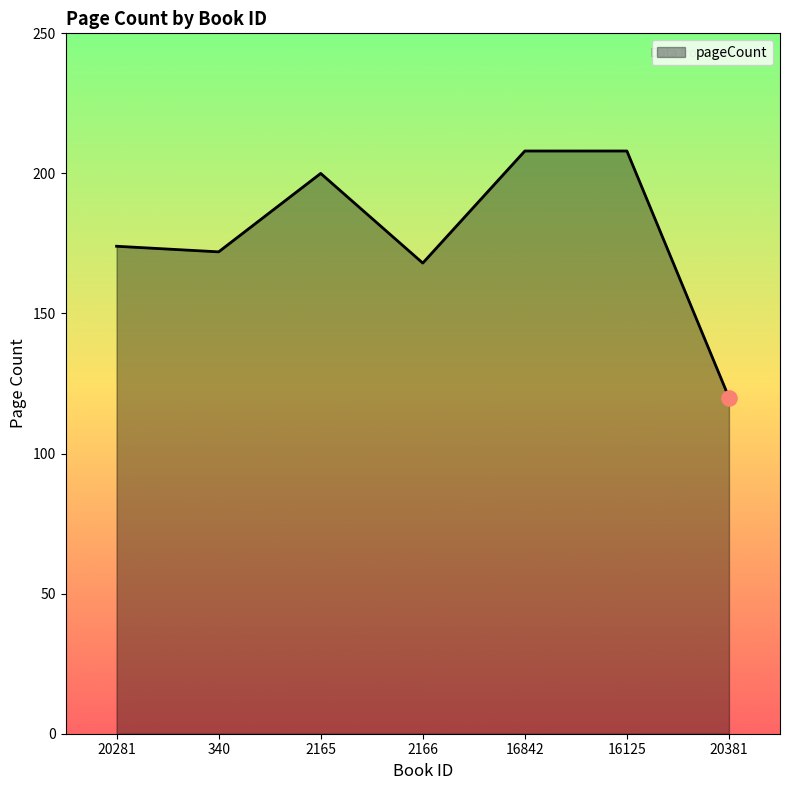

Between 16842 and 2165, which is larger?

16842